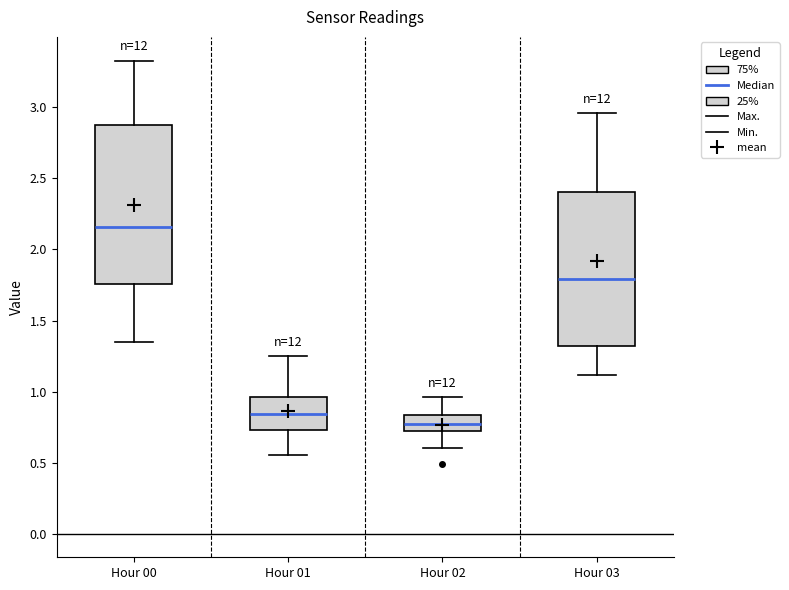

Which box's median line is the highest?

Hour 00